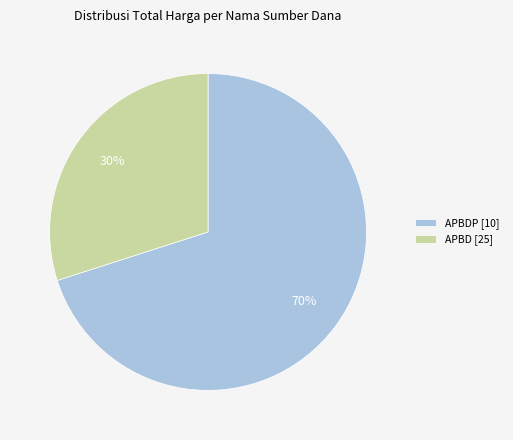

Does any single category account for the majority?

Yes